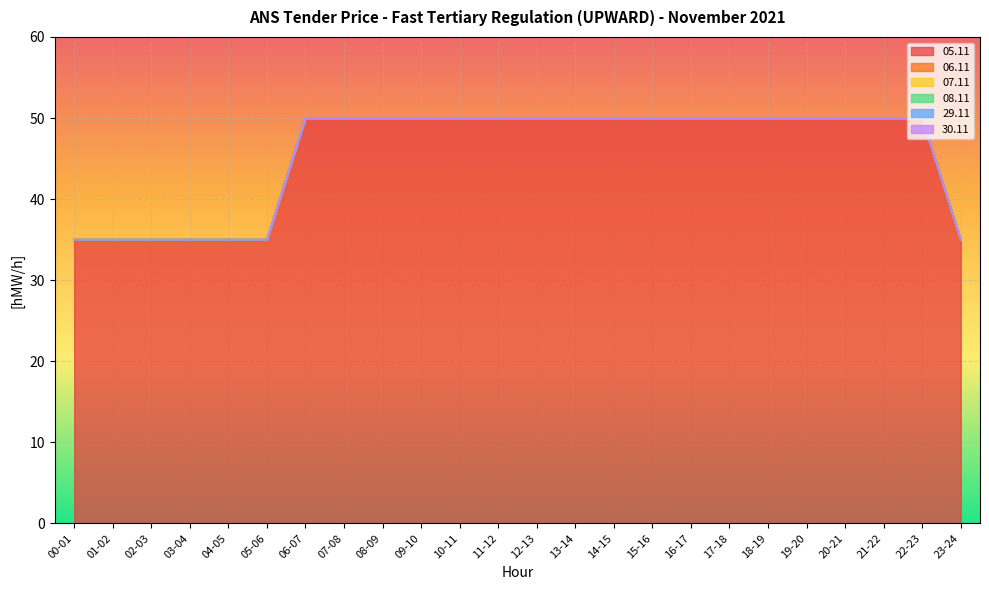

True or false: 29.11 and 05.11 cross at least once.

False